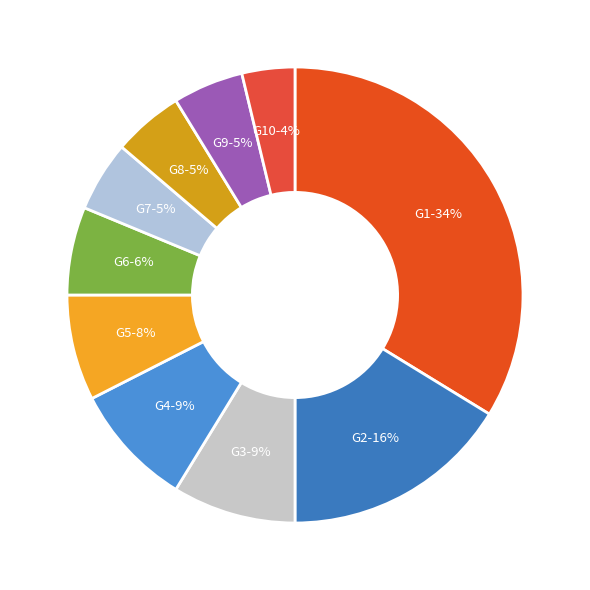

The G1 slice represents 28% of the pie. True or false?

False